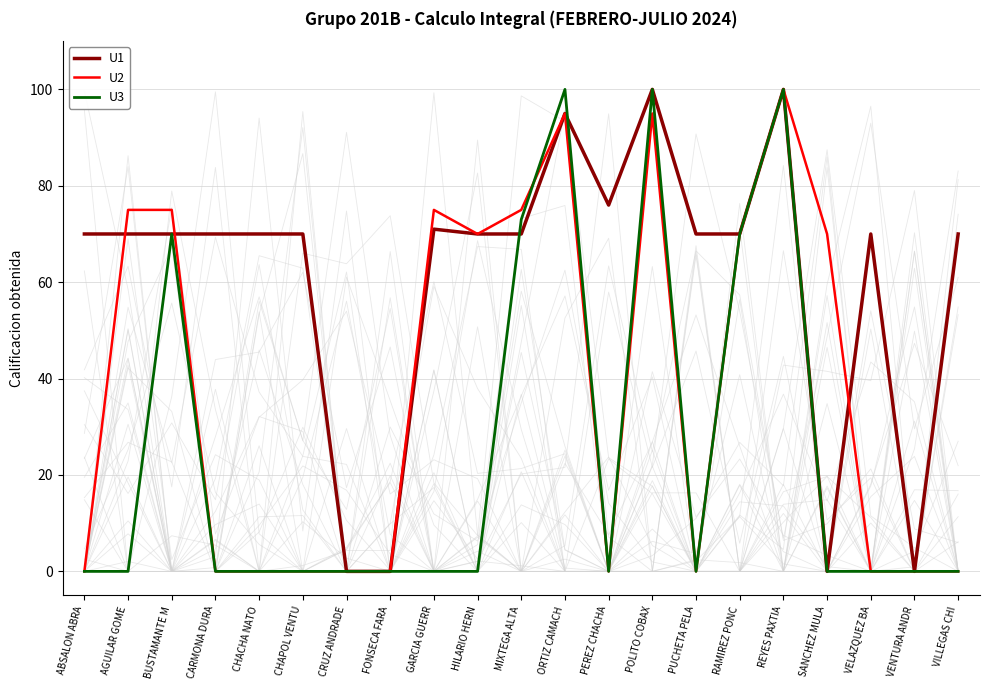

Where is the first local maximum for U1?

GARCIA GUERR